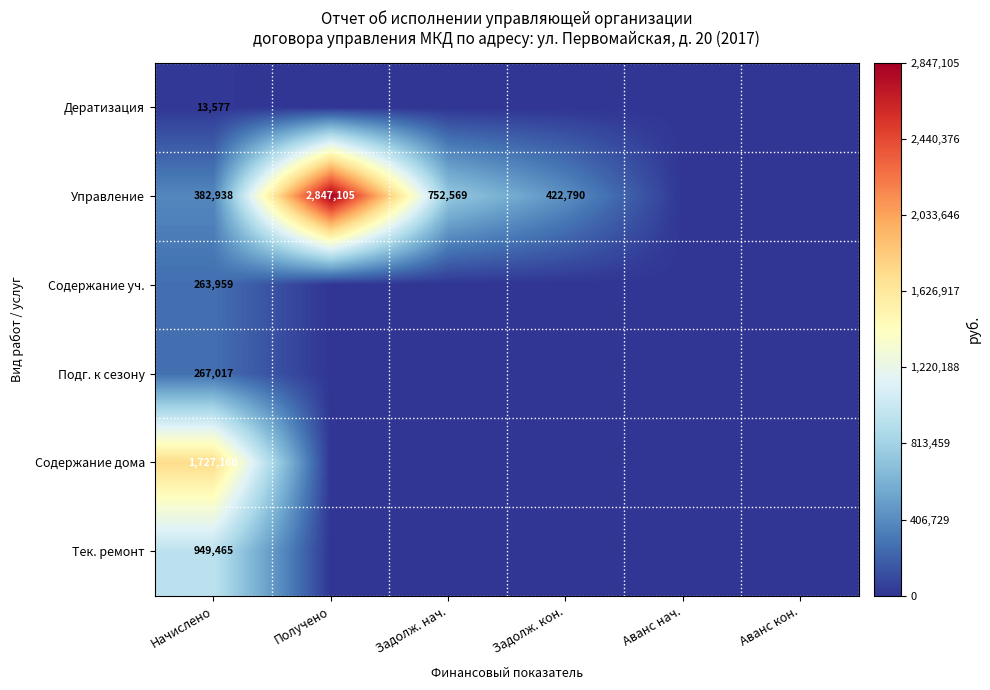

What is the difference between the highest and lowest values at Начислено?

1713583